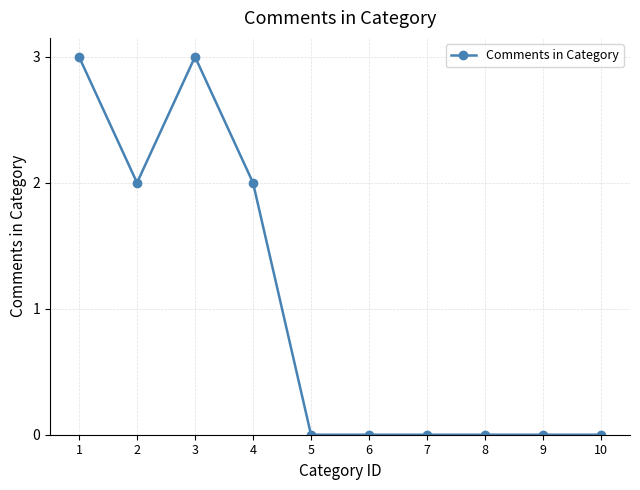

The chart shows a value of -2 at 5. True or false?

False